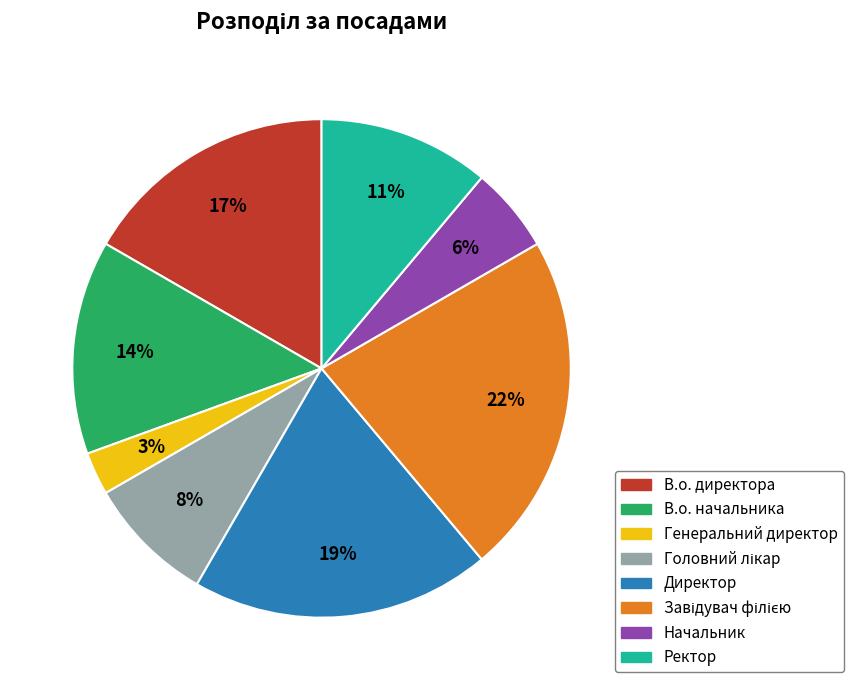

Does any single category account for the majority?

No